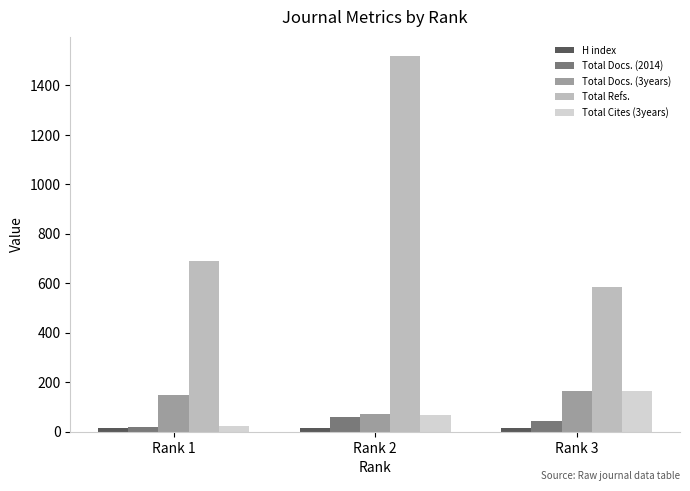

Count the Total Docs. (3years) values in the range 73 to 164.

3